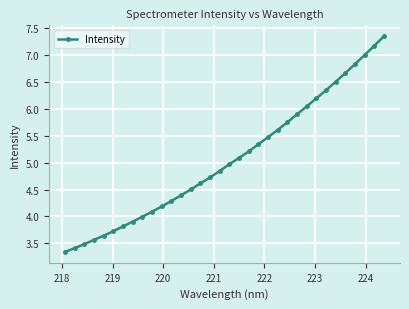

What is the smallest value displayed?

3.3